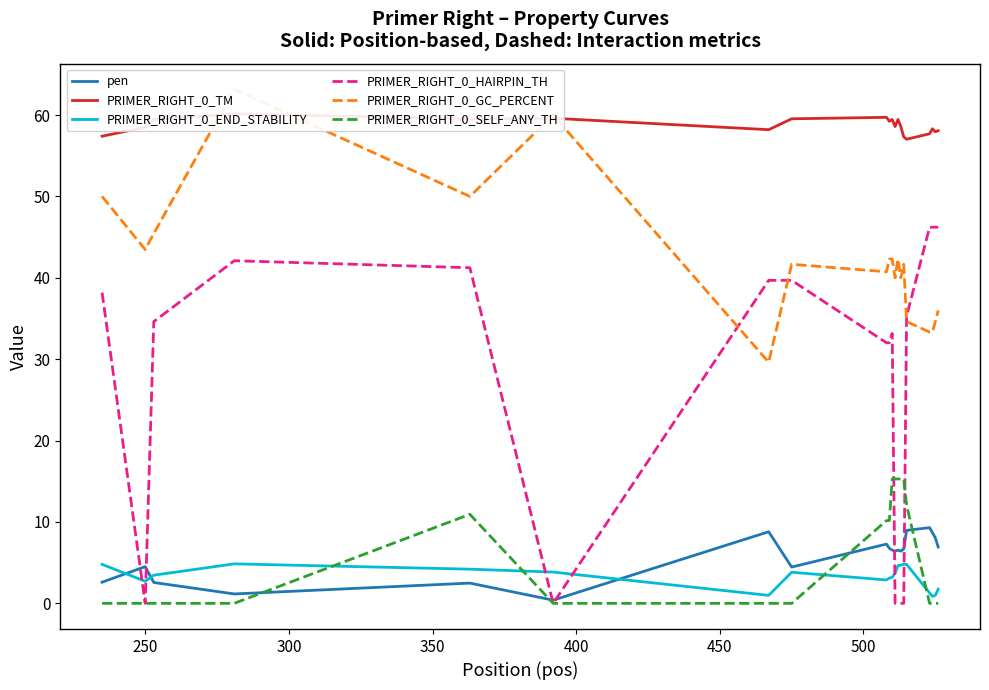

Where is the first local maximum for pen?

250